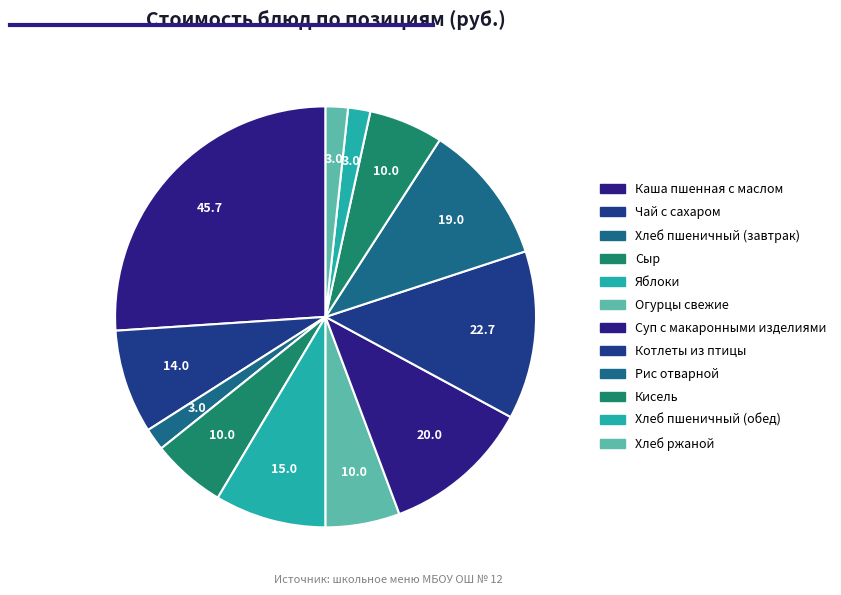

True or false: Хлеб пшеничный (завтрак) accounts for 2% of the total.

True